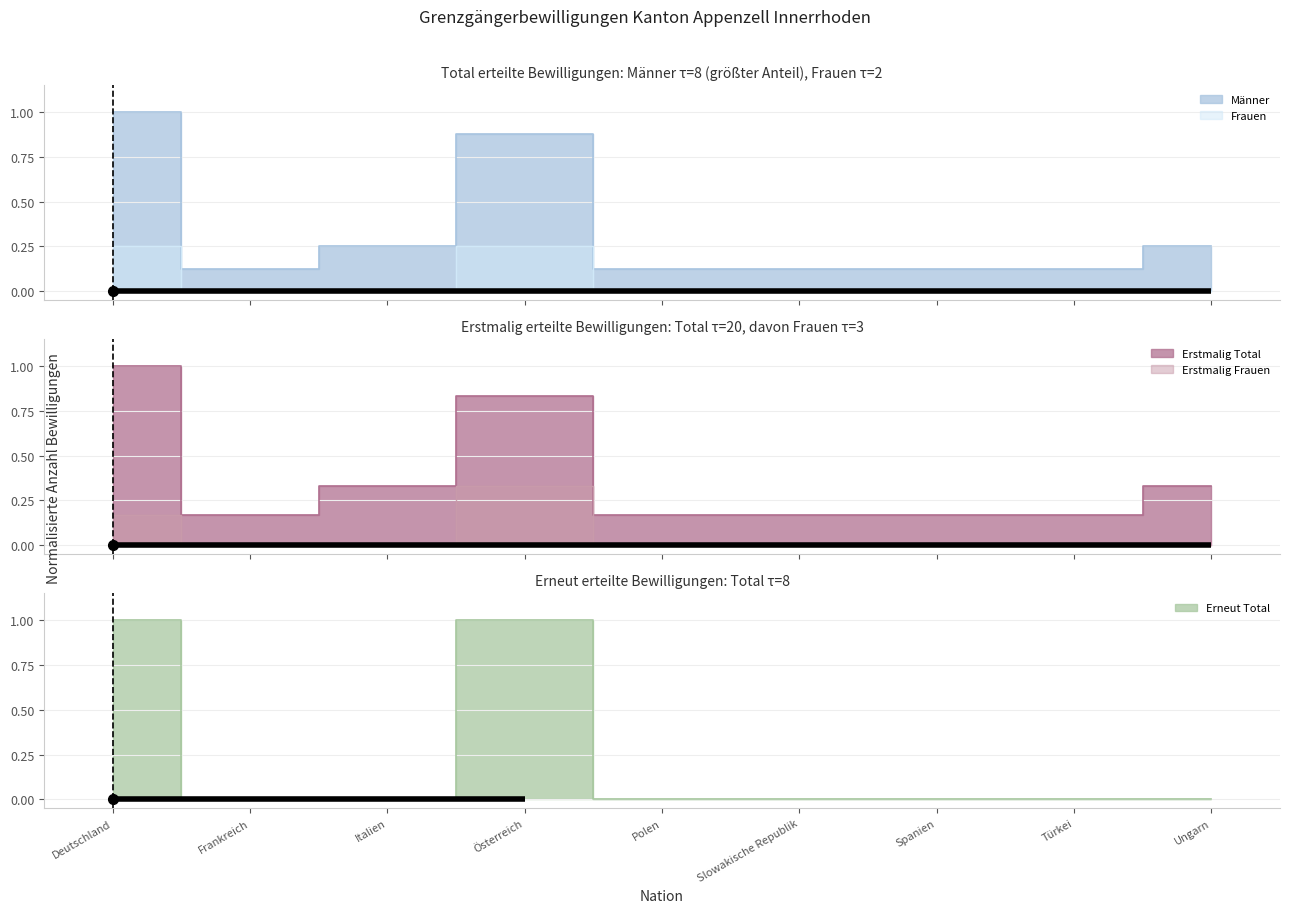

What position from the left is Ungarn?

9